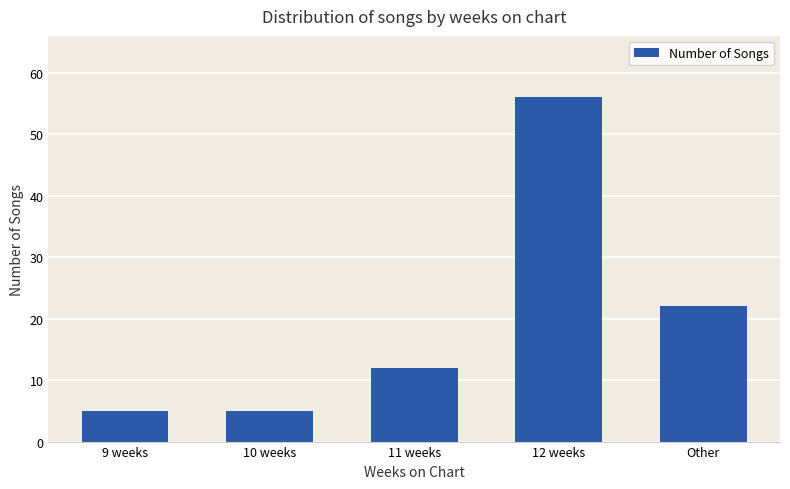

What is the label of the 2nd bar from the left?

10 weeks